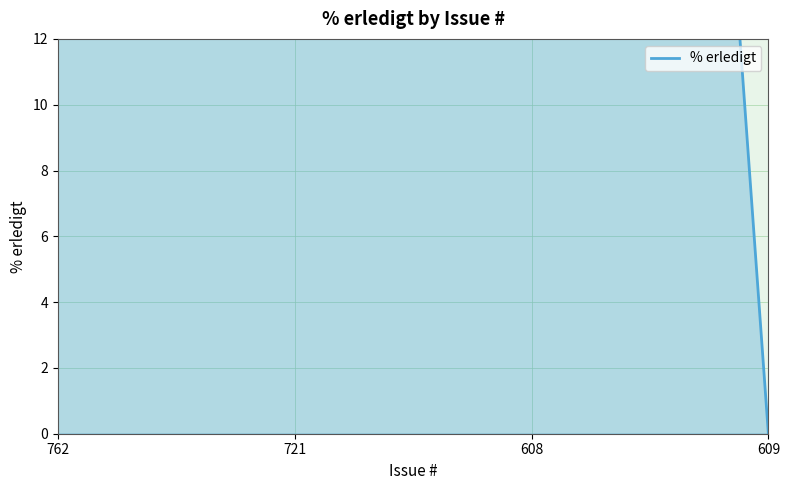

How many data points are less than 100?

1